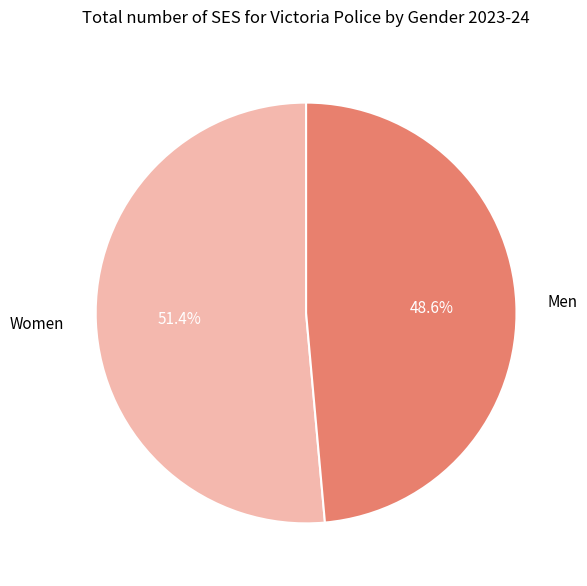

To the nearest percent, what percentage of the pie is Men?

49%